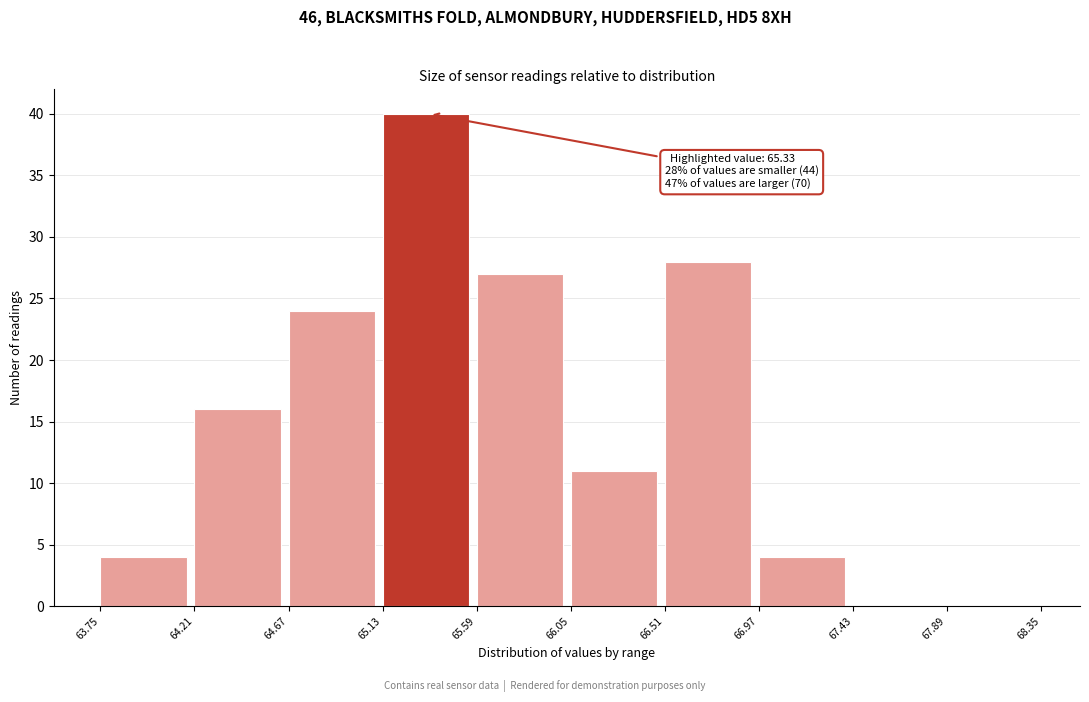

Which range on the x-axis has the tallest bar?

65.13 to 65.59